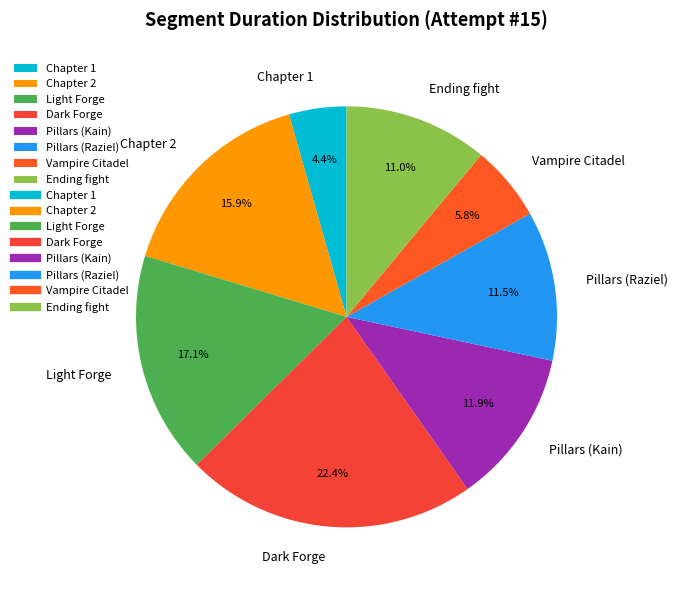

True or false: Dark Forge accounts for 29% of the total.

False